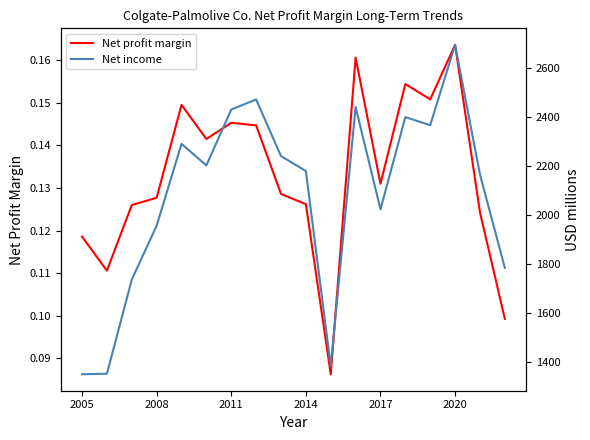

Between 2011 and 2014, which series saw the biggest shift?

Net income